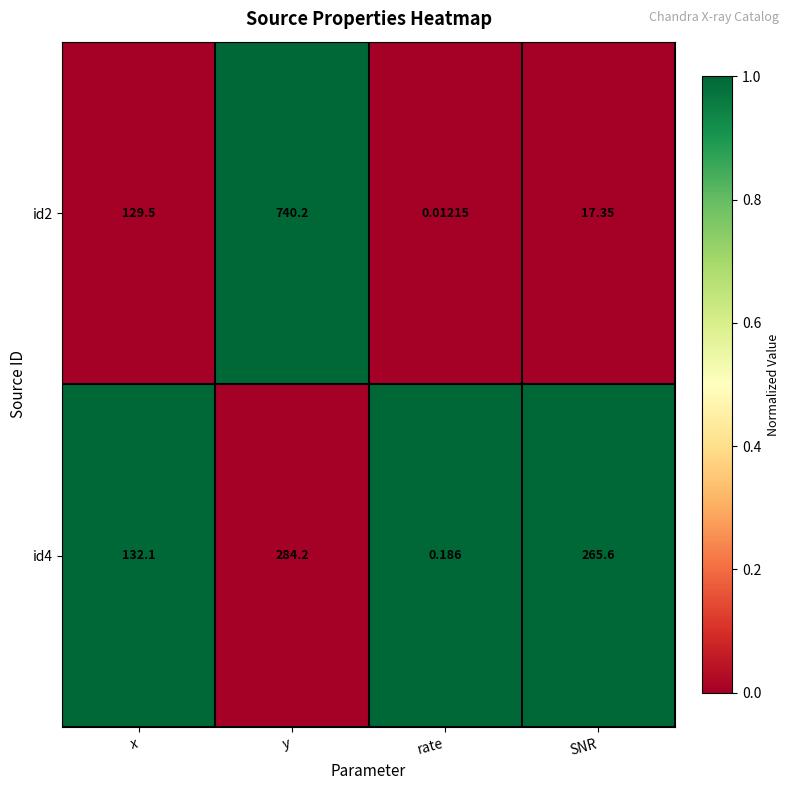

Rank the series by their maximum value, from highest to lowest.

id2, id4